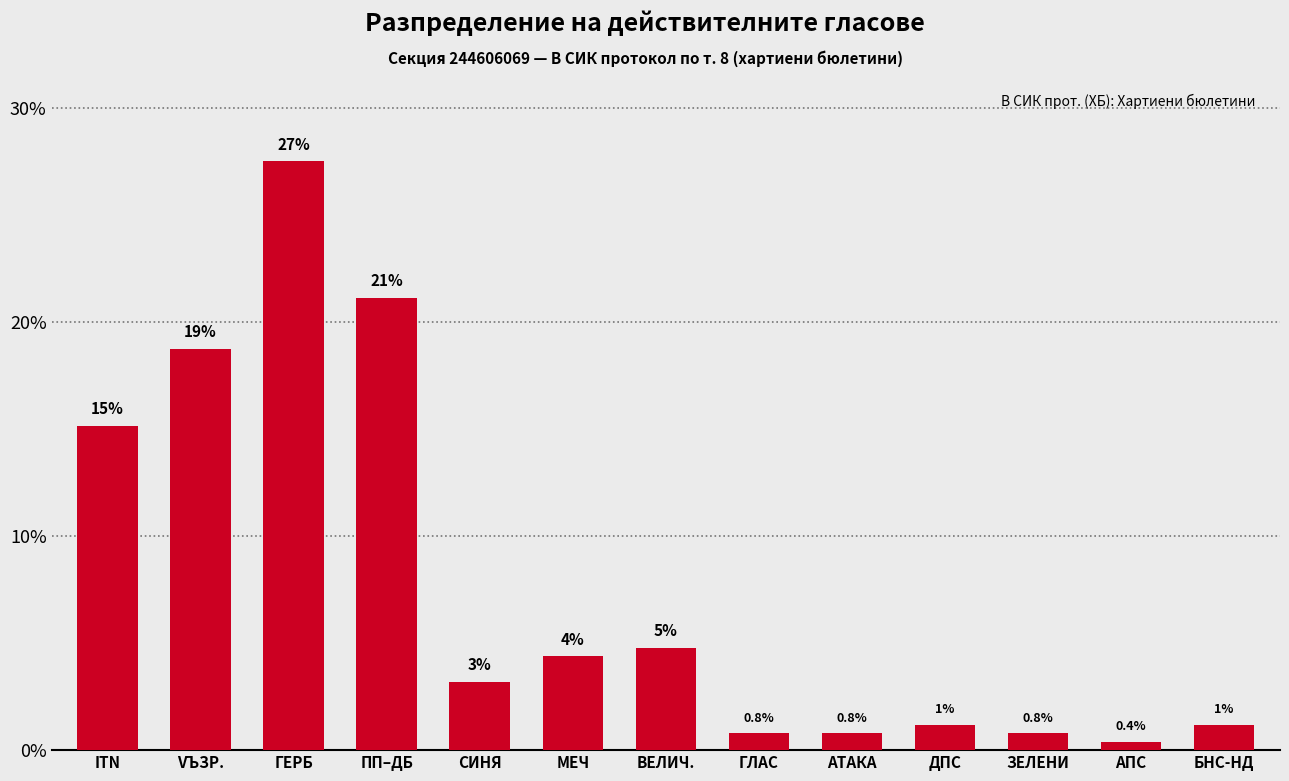

How many bars are there in total?

13